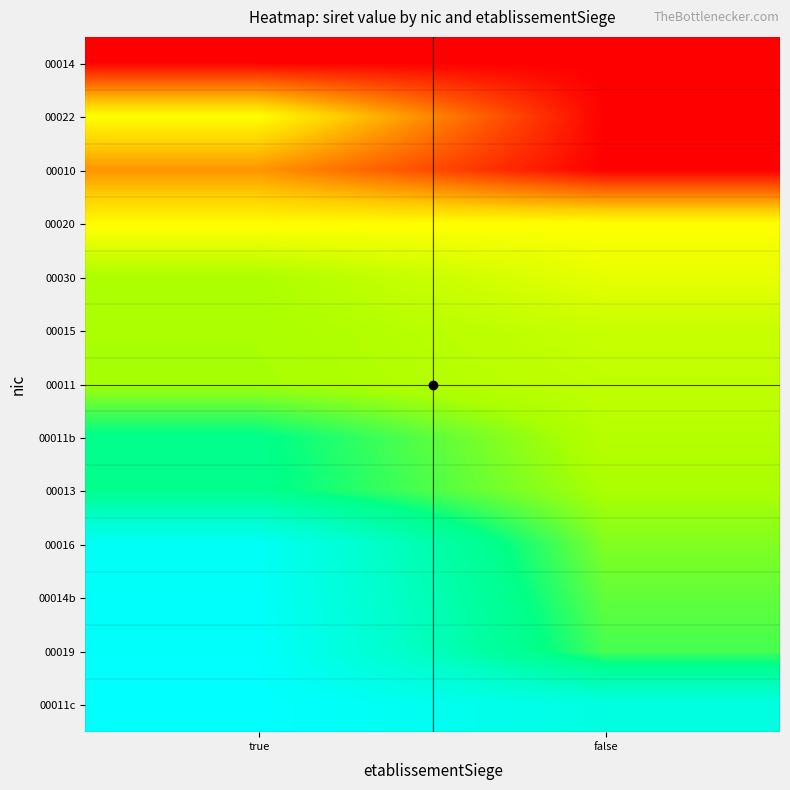

Reading left to right, what are all the values shown in this chart?

00014: true=21140760600014	false=21140760600022
00022: true=30198896000011	false=21140760600030
00010: true=26140610200010	false=21140760600048
00020: true=30022201500020	false=30220743600031
00030: true=32356672900030	false=30818374800018
00015: true=32433301200015	false=31665164500012
00011: true=32498096000011	false=31843824900019
00011b: true=34839744900011	false=32128049700017
00013: true=34907599400013	false=32415792400022
00016: true=38839771300016	false=32985584500015
00014b: true=38974949000014	false=33407376400022
00019: true=39077189700019	false=33781280400025
00011c: true=39234912200011	false=37886175100014